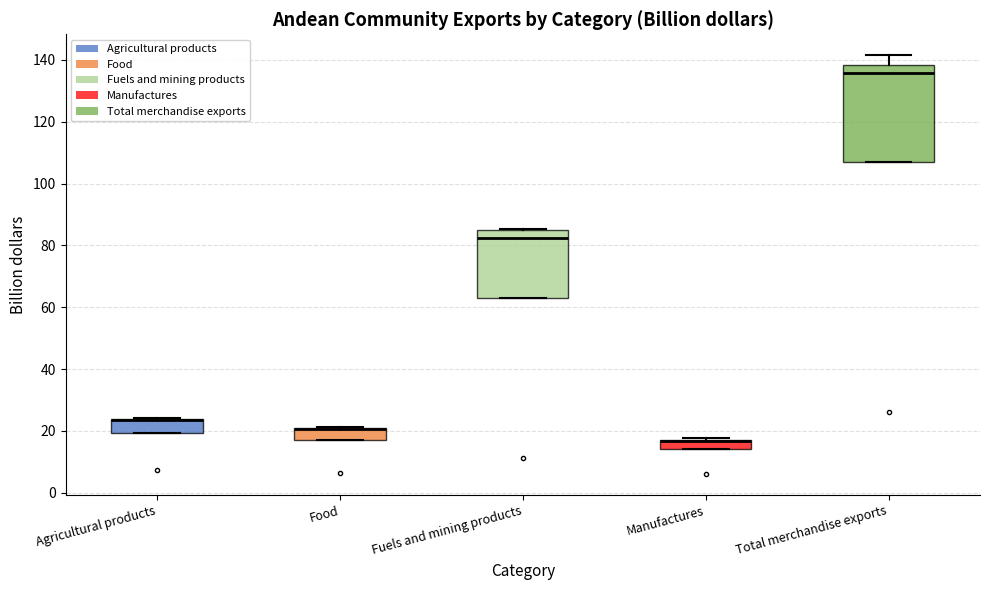

Comparing the boxes themselves (not the whiskers), which one is the tallest?

Total merchandise exports